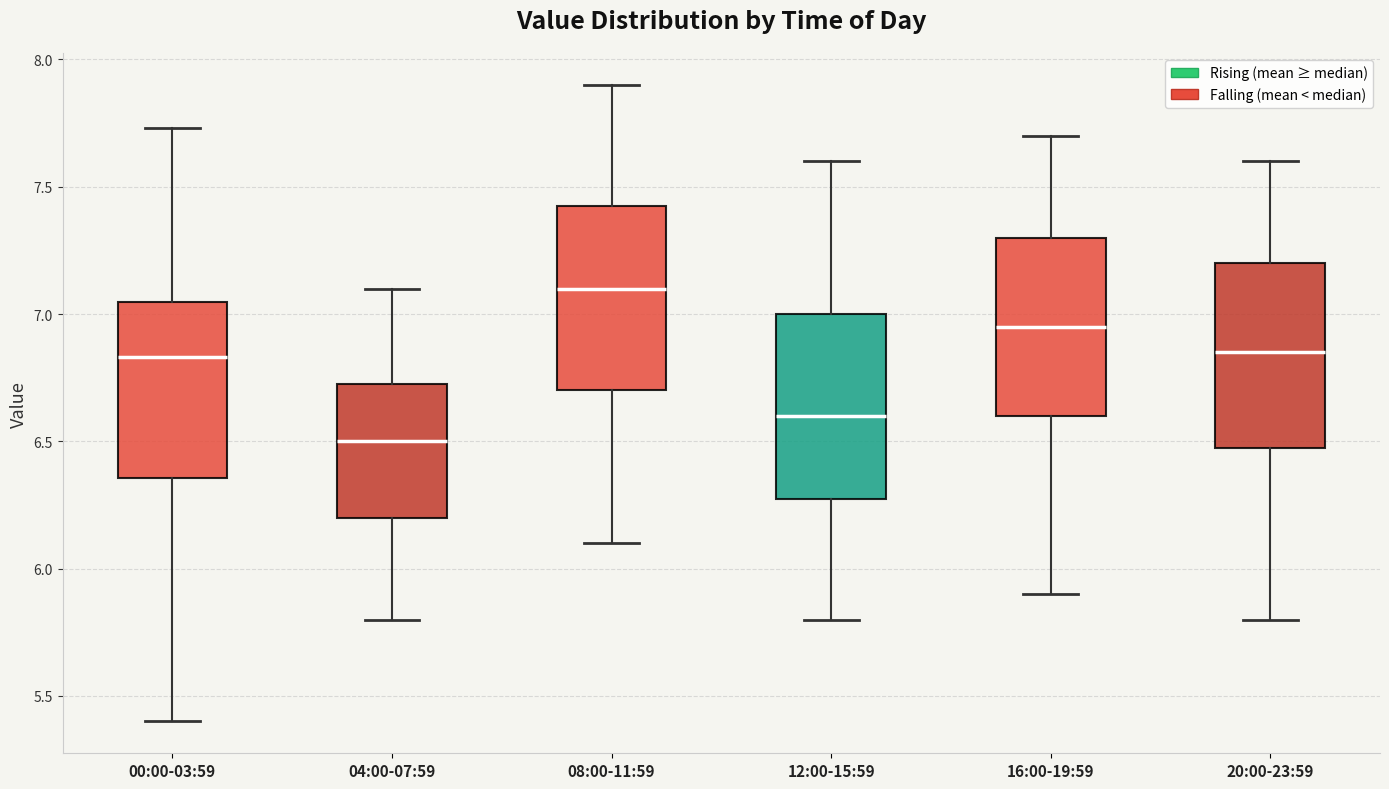

Reading left to right, read every box against the y-axis: the position of its median line, the range the box covers, and the ends of its whiskers. The values are not printed on the chart, so give them approximately, as read against the axis.

00:00-03:59: median 6.85, box 6.35 to 7.05, whiskers 5.40 to 7.75
04:00-07:59: median 6.50, box 6.20 to 6.75, whiskers 5.80 to 7.10
08:00-11:59: median 7.10, box 6.70 to 7.45, whiskers 6.10 to 7.90
12:00-15:59: median 6.60, box 6.30 to 7.00, whiskers 5.80 to 7.60
16:00-19:59: median 6.95, box 6.60 to 7.30, whiskers 5.90 to 7.70
20:00-23:59: median 6.85, box 6.50 to 7.20, whiskers 5.80 to 7.60